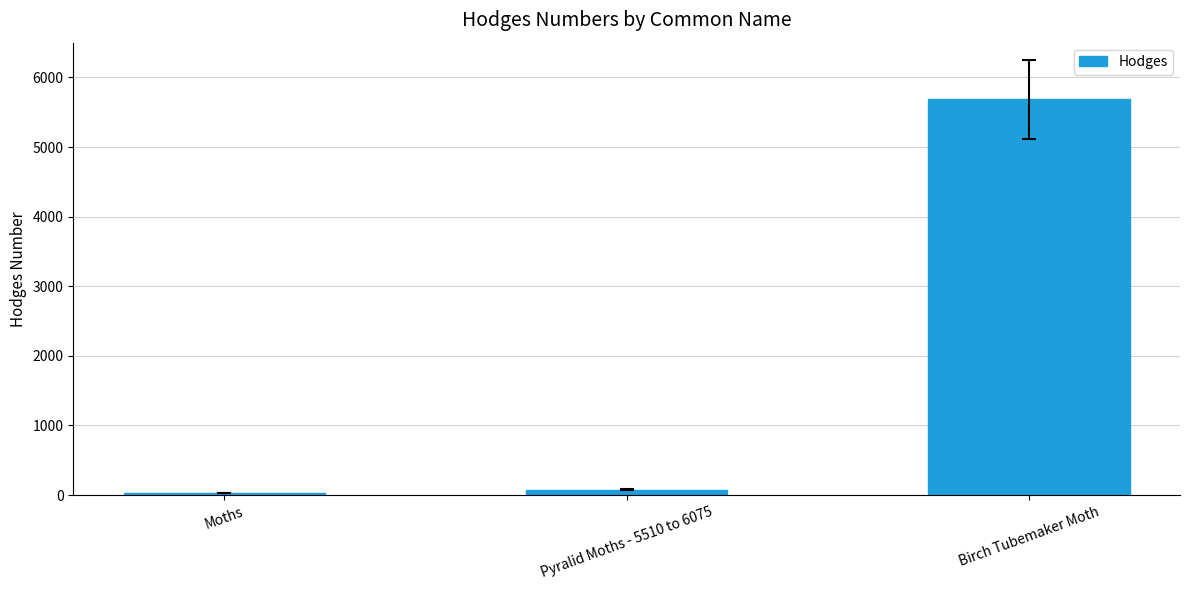

Reading left to right, transcribe all the data shown in this chart.

Moths=29.0	Pyralid Moths - 5510 to 6075=80.1	Birch Tubemaker Moth=5688.0